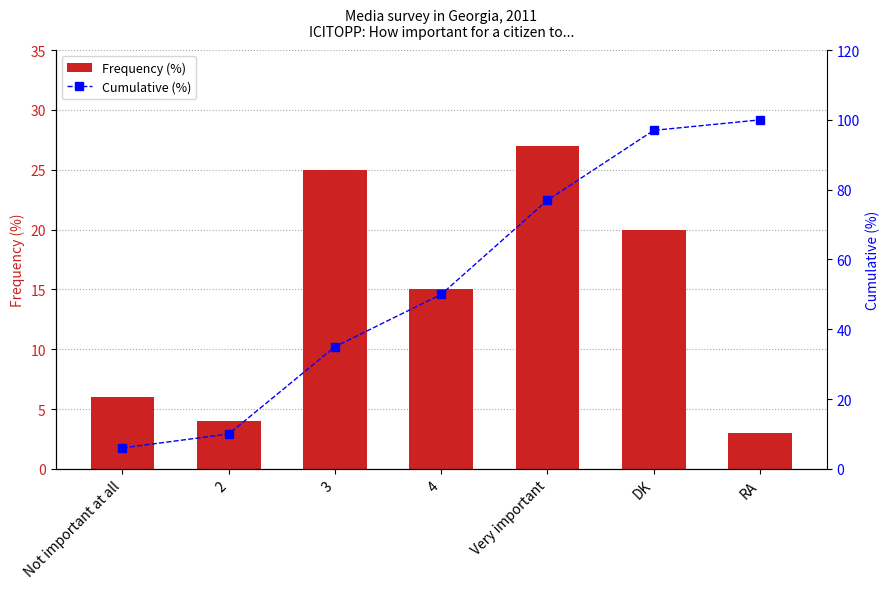

What is the average value of the Frequency (%) series?

14